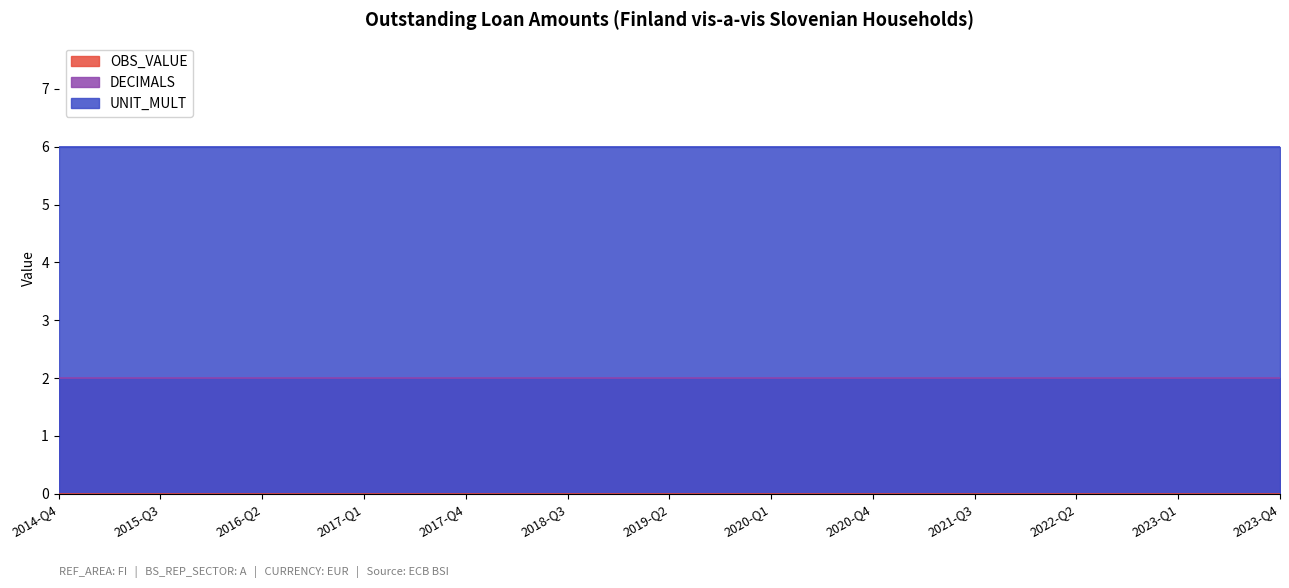

Which series has the largest total across all categories?

UNIT_MULT